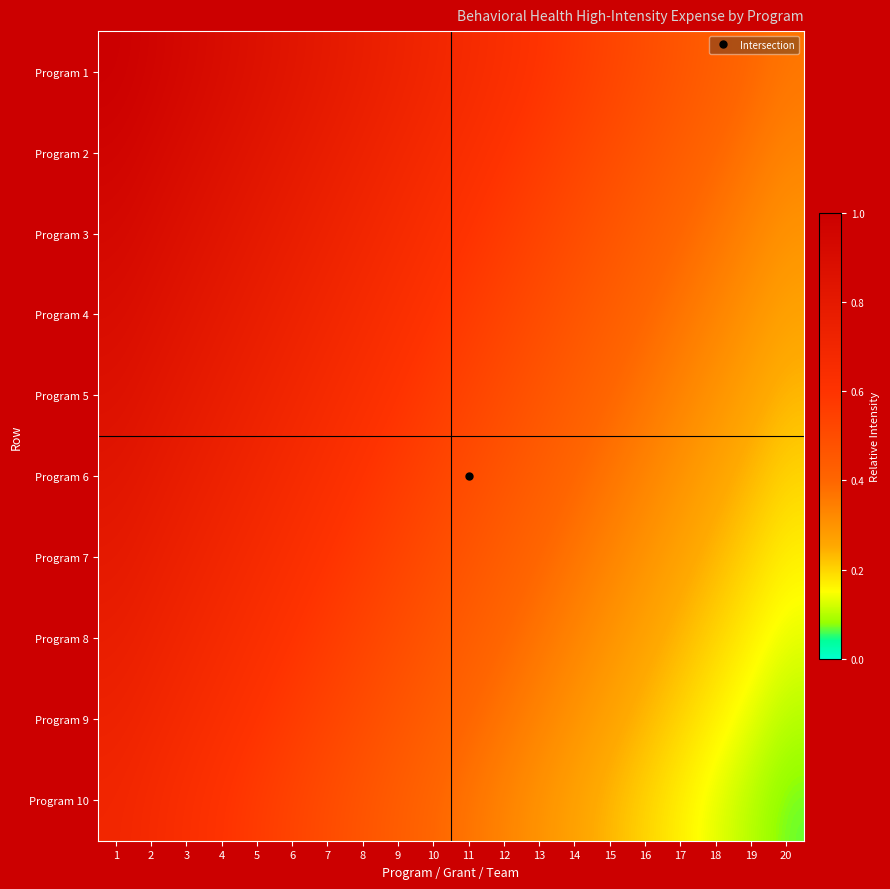

Reading left to right, what are all the values shown in this chart?

Program 1: 1=1.0	2=1.0	3=0.9	4=0.9	5=0.9	6=0.8	7=0.8	8=0.8	9=0.7	10=0.7	11=0.7	12=0.6	13=0.6	14=0.6	15=0.5	16=0.5	17=0.5	18=0.4	19=0.4	20=0.4
Program 2: 1=1.0	2=0.9	3=0.9	4=0.9	5=0.8	6=0.8	7=0.8	8=0.7	9=0.7	10=0.7	11=0.6	12=0.6	13=0.6	14=0.5	15=0.5	16=0.5	17=0.4	18=0.4	19=0.4	20=0.3
Program 3: 1=0.9	2=0.9	3=0.9	4=0.8	5=0.8	6=0.8	7=0.7	8=0.7	9=0.7	10=0.6	11=0.6	12=0.6	13=0.5	14=0.5	15=0.5	16=0.4	17=0.4	18=0.4	19=0.3	20=0.3
Program 4: 1=0.9	2=0.9	3=0.8	4=0.8	5=0.8	6=0.7	7=0.7	8=0.7	9=0.6	10=0.6	11=0.6	12=0.5	13=0.5	14=0.5	15=0.4	16=0.4	17=0.4	18=0.3	19=0.3	20=0.3
Program 5: 1=0.9	2=0.8	3=0.8	4=0.8	5=0.7	6=0.7	7=0.7	8=0.6	9=0.6	10=0.6	11=0.5	12=0.5	13=0.5	14=0.4	15=0.4	16=0.4	17=0.3	18=0.3	19=0.3	20=0.2
Program 6: 1=0.8	2=0.8	3=0.8	4=0.7	5=0.7	6=0.7	7=0.6	8=0.6	9=0.6	10=0.5	11=0.5	12=0.5	13=0.4	14=0.4	15=0.4	16=0.3	17=0.3	18=0.3	19=0.2	20=0.2
Program 7: 1=0.8	2=0.8	3=0.7	4=0.7	5=0.7	6=0.6	7=0.6	8=0.6	9=0.5	10=0.5	11=0.5	12=0.4	13=0.4	14=0.4	15=0.3	16=0.3	17=0.3	18=0.2	19=0.2	20=0.2
Program 8: 1=0.8	2=0.7	3=0.7	4=0.7	5=0.6	6=0.6	7=0.6	8=0.5	9=0.5	10=0.5	11=0.4	12=0.4	13=0.4	14=0.3	15=0.3	16=0.3	17=0.2	18=0.2	19=0.2	20=0.1
Program 9: 1=0.7	2=0.7	3=0.7	4=0.6	5=0.6	6=0.6	7=0.5	8=0.5	9=0.5	10=0.4	11=0.4	12=0.4	13=0.3	14=0.3	15=0.3	16=0.2	17=0.2	18=0.2	19=0.1	20=0.1
Program 10: 1=0.7	2=0.7	3=0.6	4=0.6	5=0.6	6=0.5	7=0.5	8=0.5	9=0.4	10=0.4	11=0.4	12=0.3	13=0.3	14=0.3	15=0.2	16=0.2	17=0.2	18=0.1	19=0.1	20=0.1